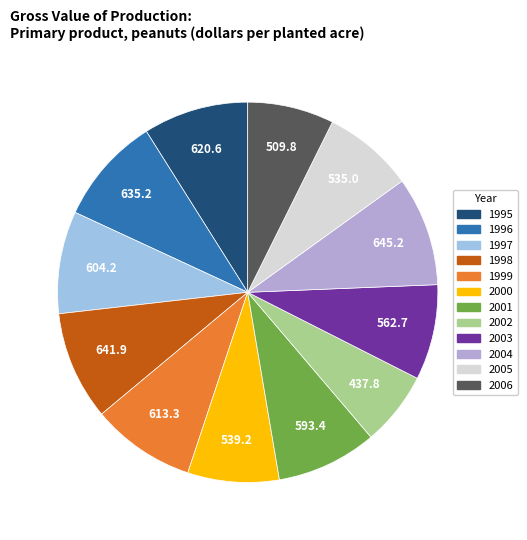

Does 2005 represent more than half of the total?

No